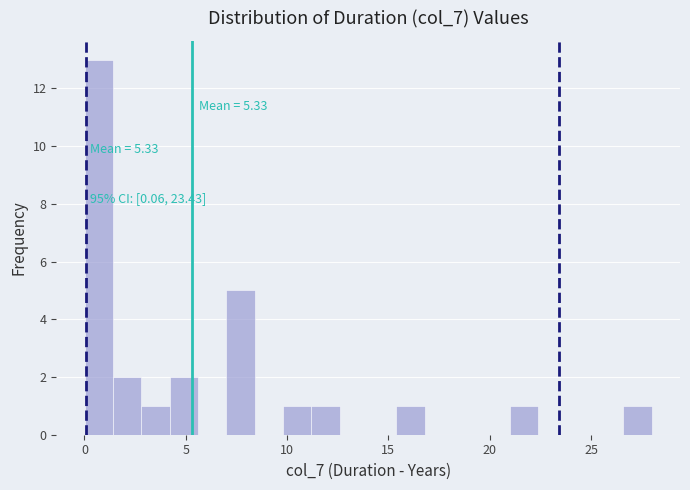

Read against the x-axis, roughly where is the centre of the tallest bar?

0.5